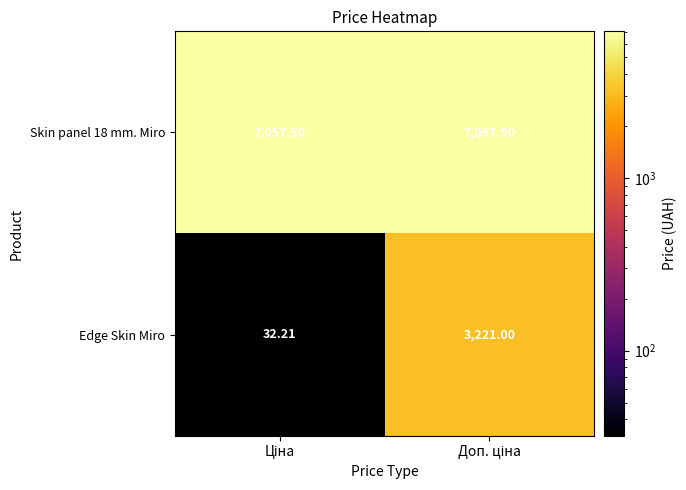

Which series has the widest spread of values?

Edge Skin Miro